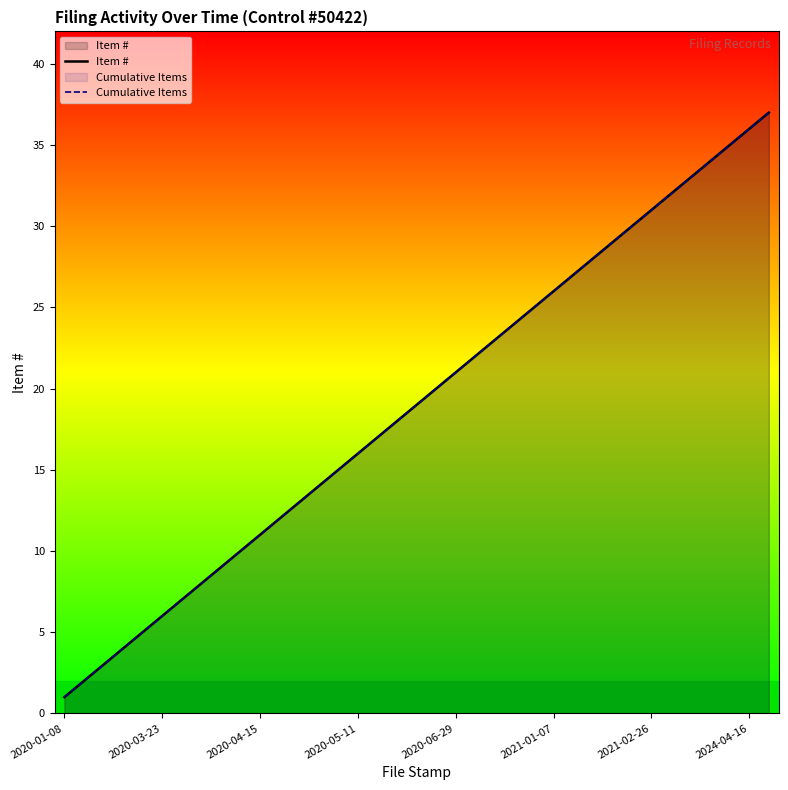

What is the greatest value displayed?

37